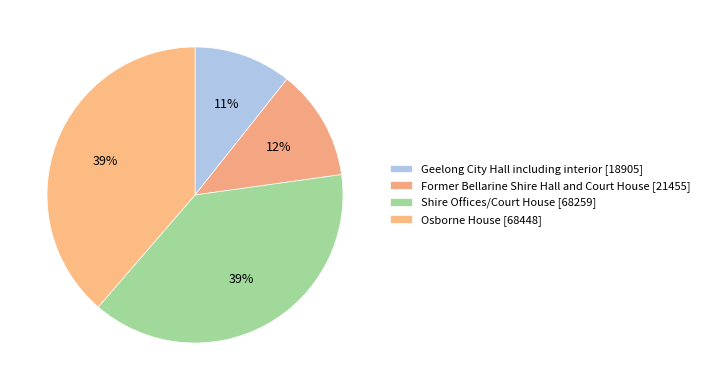

Which has a higher value, Shire Offices/Court House or Geelong City Hall including interior?

Shire Offices/Court House